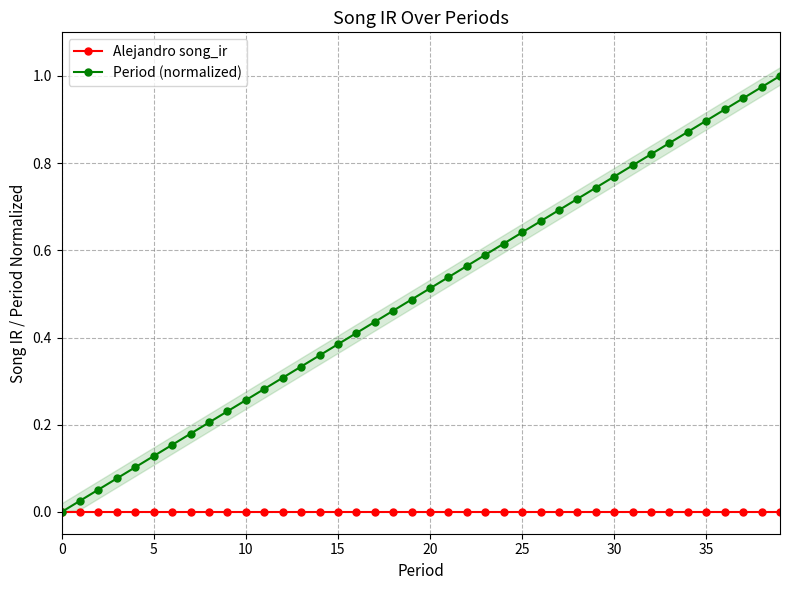

What are all the series names shown in the legend?

Alejandro song_ir, Period (normalized)